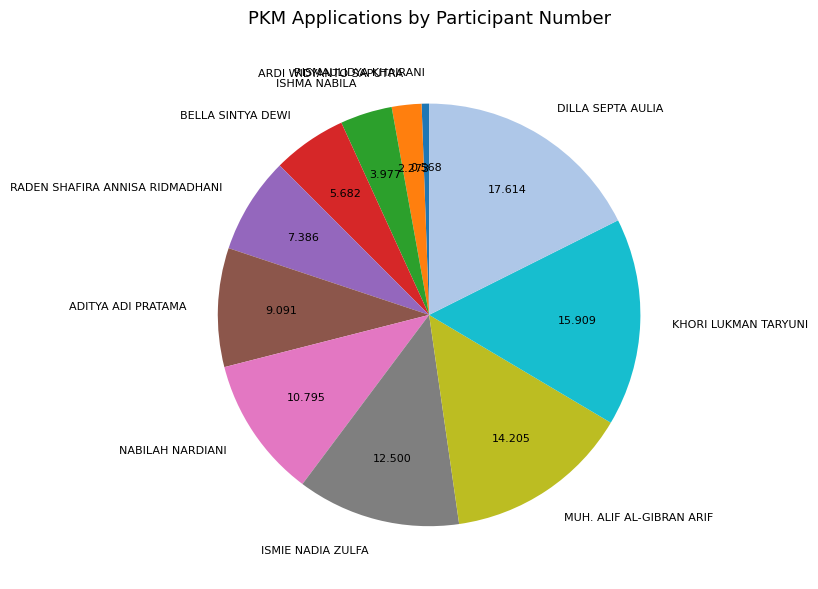

What is the largest slice in the pie chart?

DILLA SEPTA AULIA